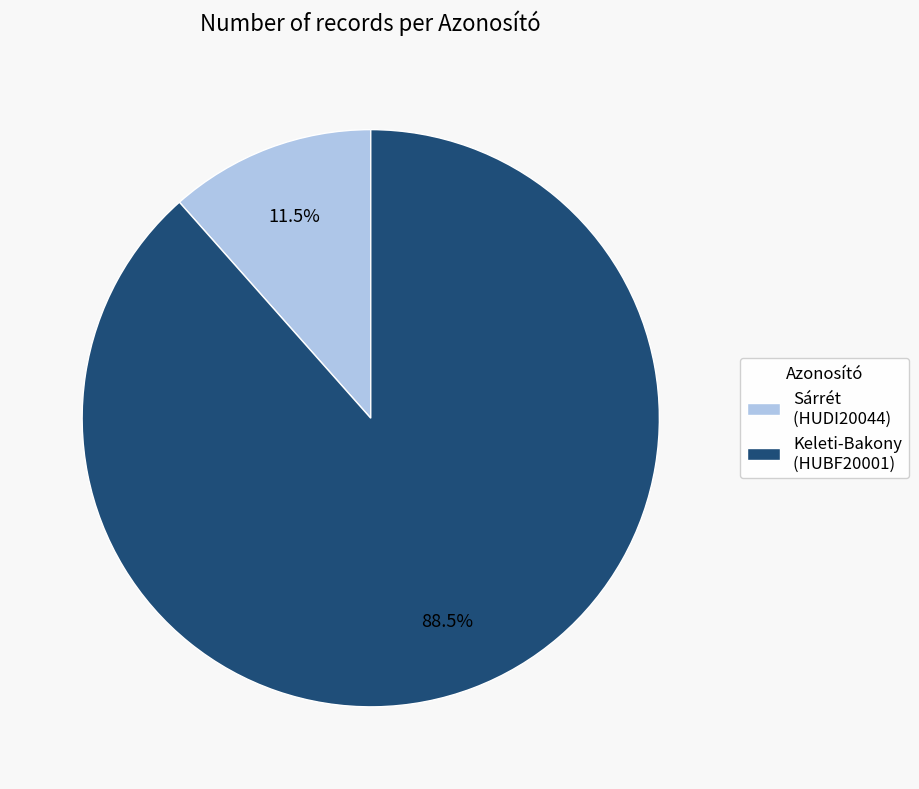

Which has a higher value, Keleti-Bakony (HUBF20001) or Sárrét (HUDI20044)?

Keleti-Bakony (HUBF20001)